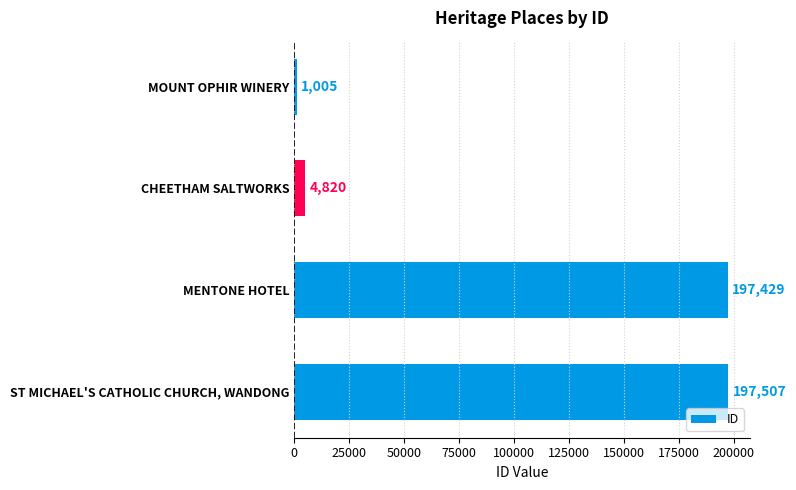

How many bars are there in total?

4